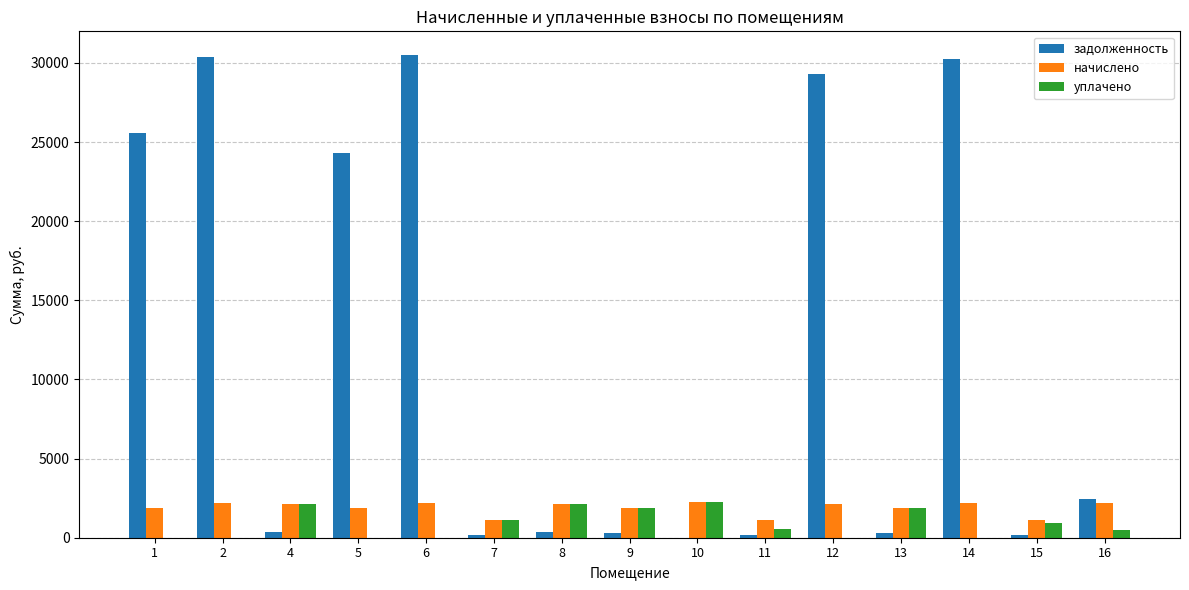

The value of начислено at 4 is 2152.4. True or false?

True